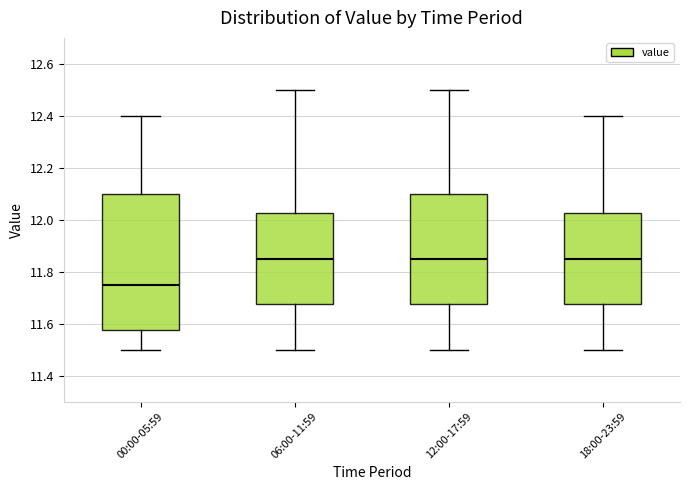

Where is the lower edge of the box for 00:00-05:59 on the y-axis? The values are not printed on the chart, so give them approximately, as read against the axis.

11.58